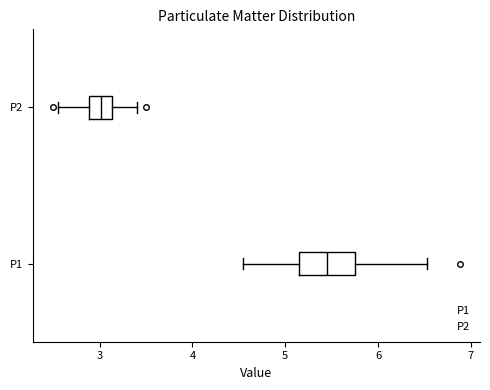

Which box has the furthest to the left median line?

P2